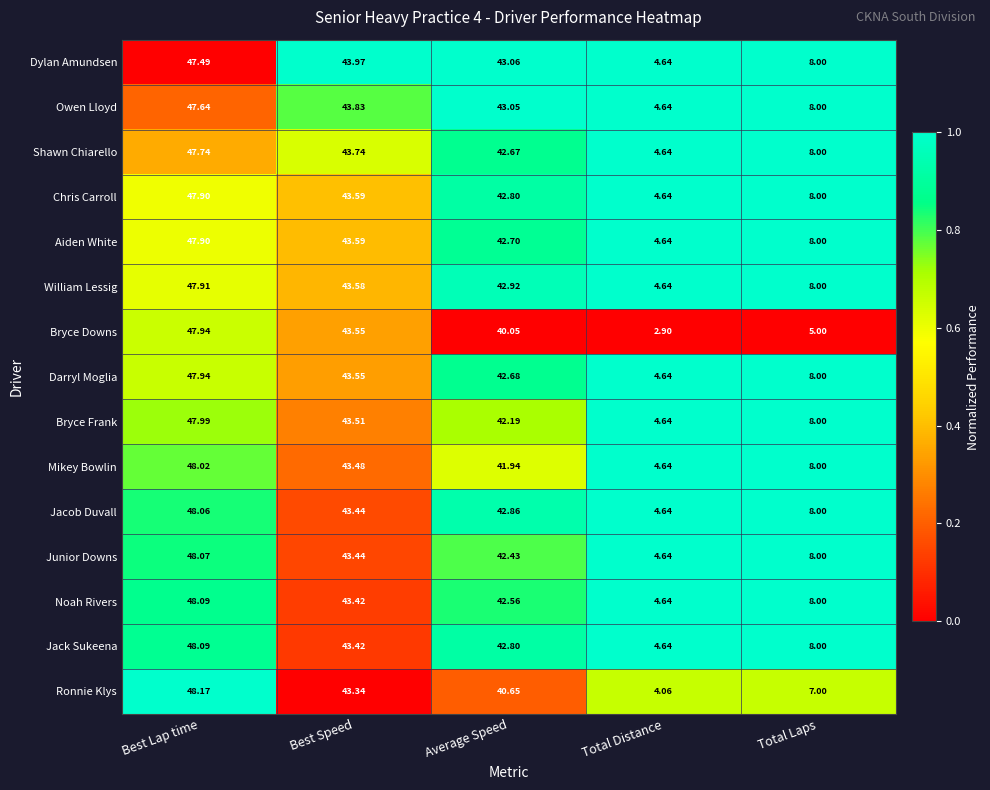

Which series has the widest spread of values?

Bryce Downs